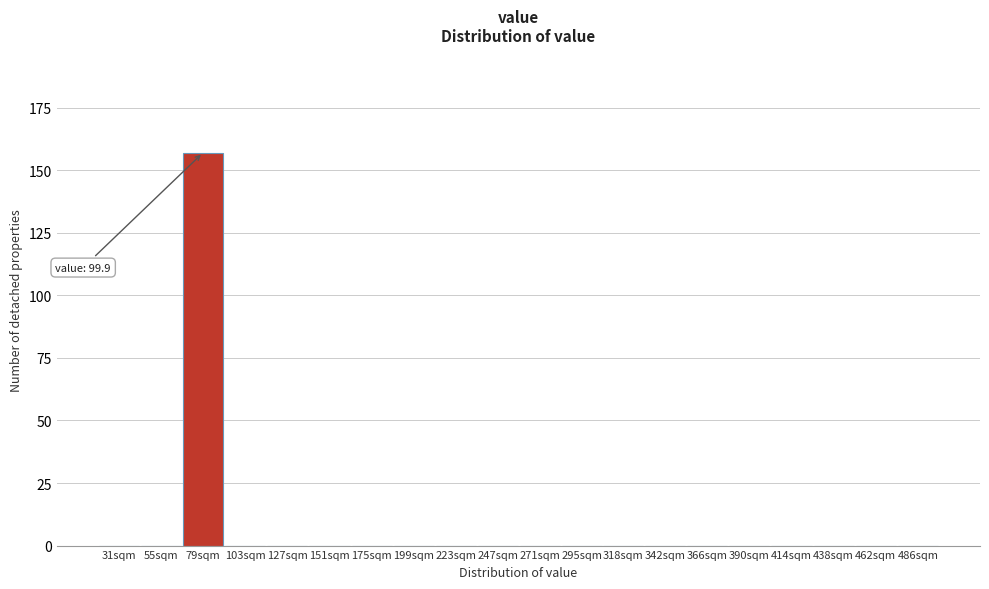

Reading right to left, extract all data points from this chart.

486sqm=0	462sqm=0	438sqm=0	414sqm=0	390sqm=0	366sqm=0	342sqm=0	318sqm=0	295sqm=0	271sqm=0	247sqm=0	223sqm=0	199sqm=0	175sqm=0	151sqm=0	127sqm=0	103sqm=0	79sqm=157	55sqm=0	31sqm=0